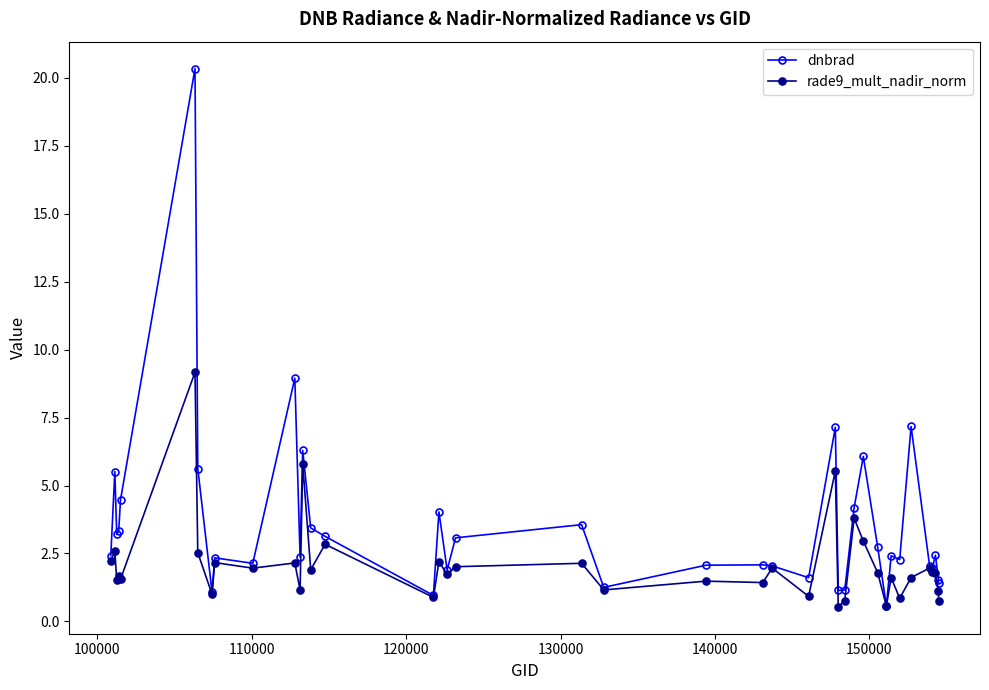

Which series has the largest total across all categories?

dnbrad